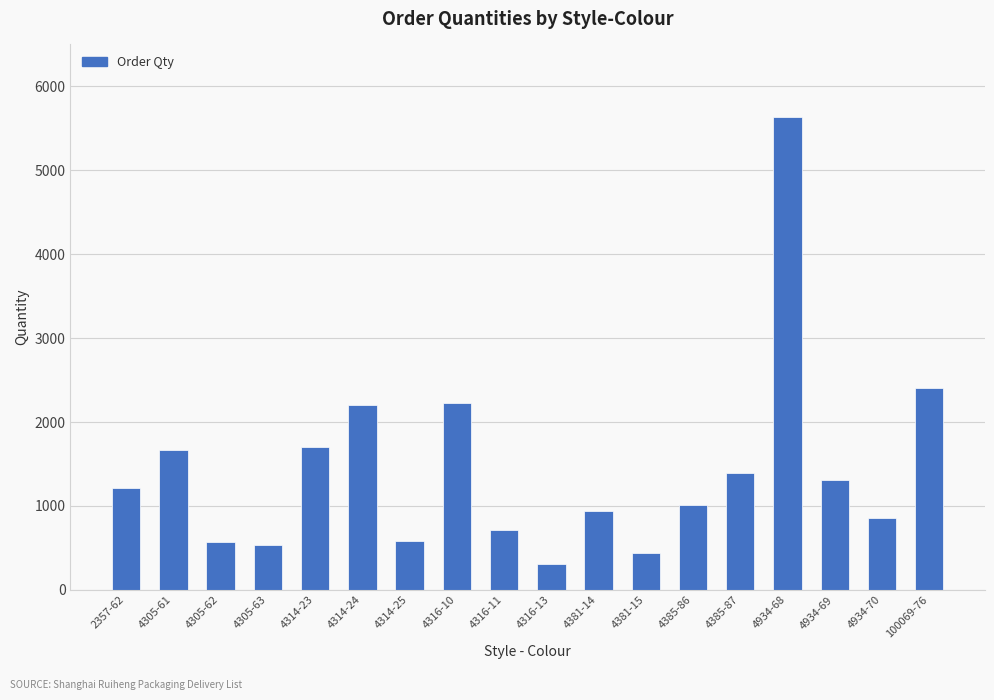

What is the difference between the maximum and minimum values?

5329